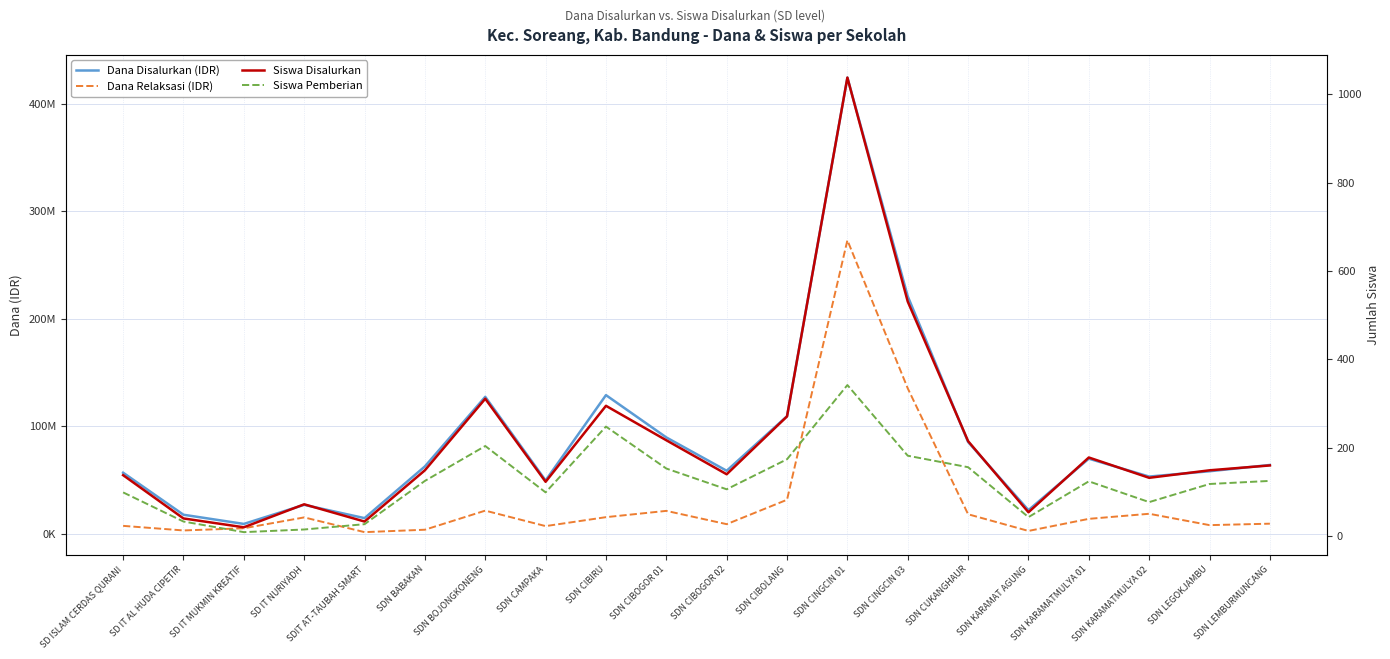

At which label does Siswa Disalurkan first exceed 149?

SDN BOJONGKONENG